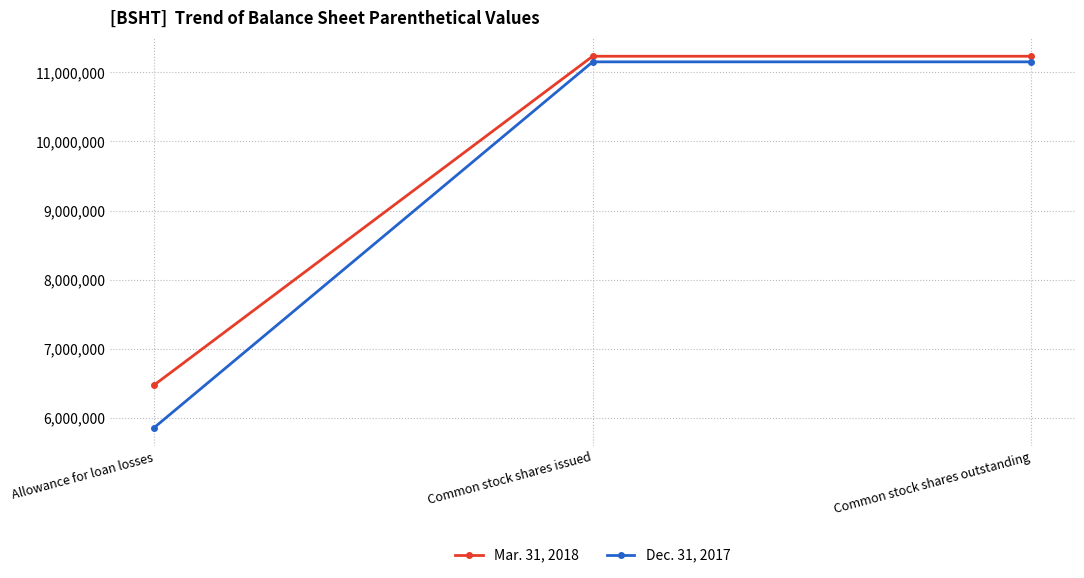

Reading left to right, list all the values displayed in this chart.

Mar. 31, 2018: Allowance for loan losses=6477000	Common stock shares issued=11233806	Common stock shares outstanding=11233806
Dec. 31, 2017: Allowance for loan losses=5860000	Common stock shares issued=11152561	Common stock shares outstanding=11152561